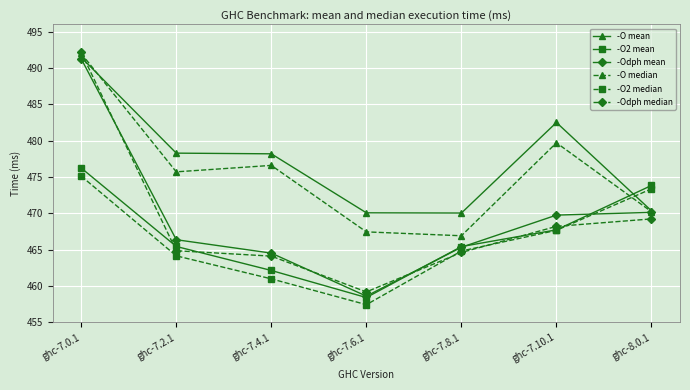

Which category has the highest value across all series?

ghc-7.0.1